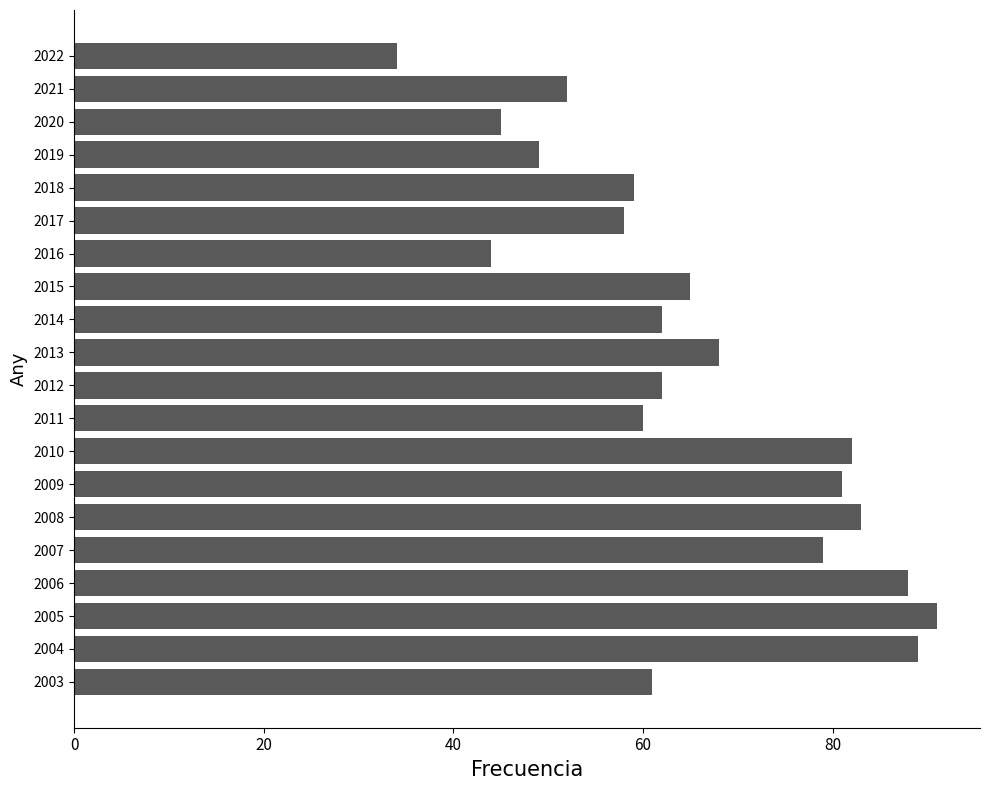

Reading top to bottom, transcribe all the data shown in this chart.

2022=34	2021=52	2020=45	2019=49	2018=59	2017=58	2016=44	2015=65	2014=62	2013=68	2012=62	2011=60	2010=82	2009=81	2008=83	2007=79	2006=88	2005=91	2004=89	2003=61